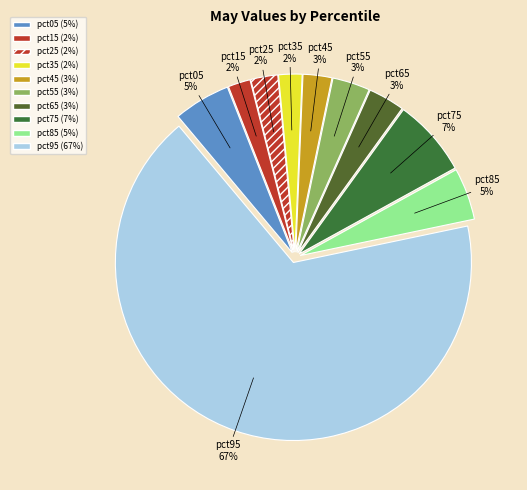

True or false: pct05 accounts for 5% of the total.

True